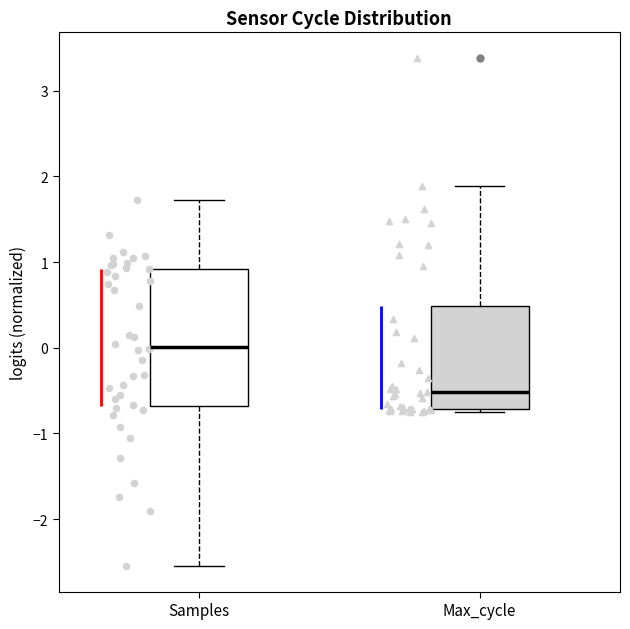

Where does the median line of the box for Max_cycle sit on the y-axis? The values are not printed on the chart, so give them approximately, as read against the axis.

-0.5